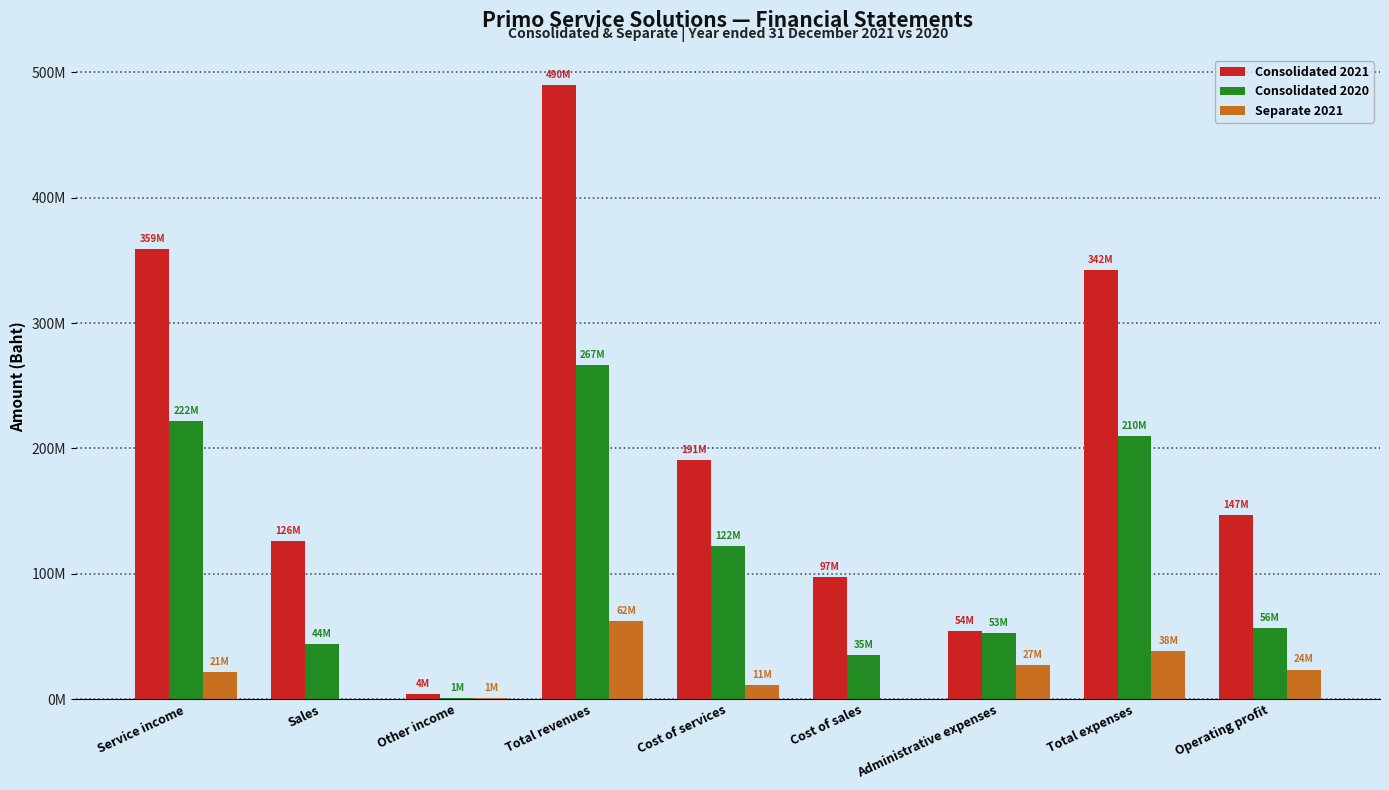

Are the bars grouped side by side (vs. stacked)?

Yes